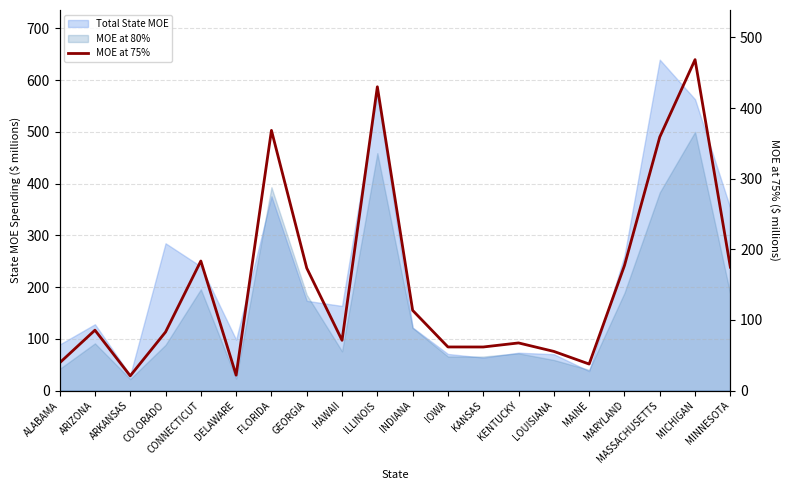

How many points are higher than both their immediate neighbors (excluding endpoints)?

6